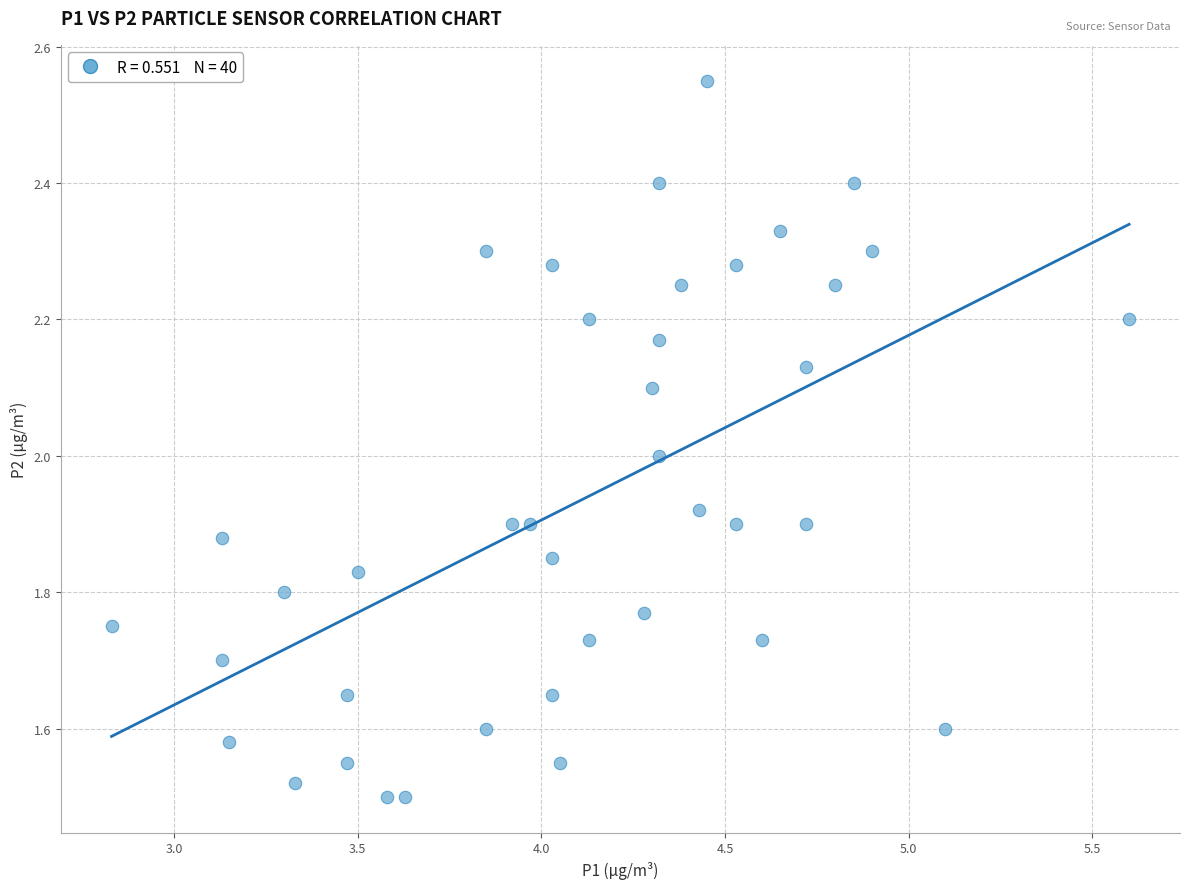

What is the range of X values (max minus min)?

2.8